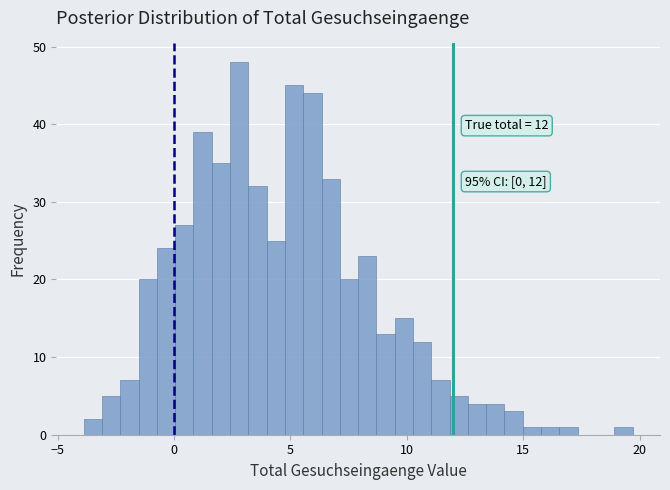

Read against the x-axis, roughly where is the centre of the tallest bar?

3.0